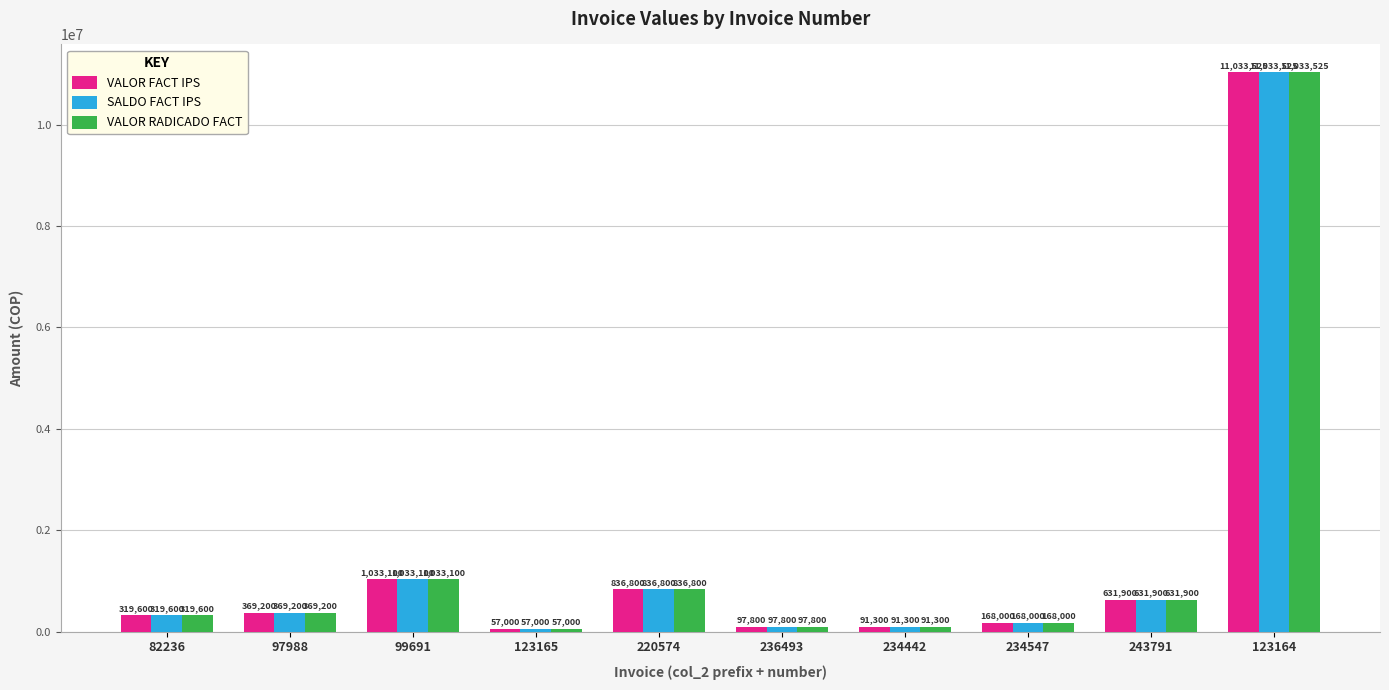

What is the sum of all VALOR FACT IPS values?

14638225